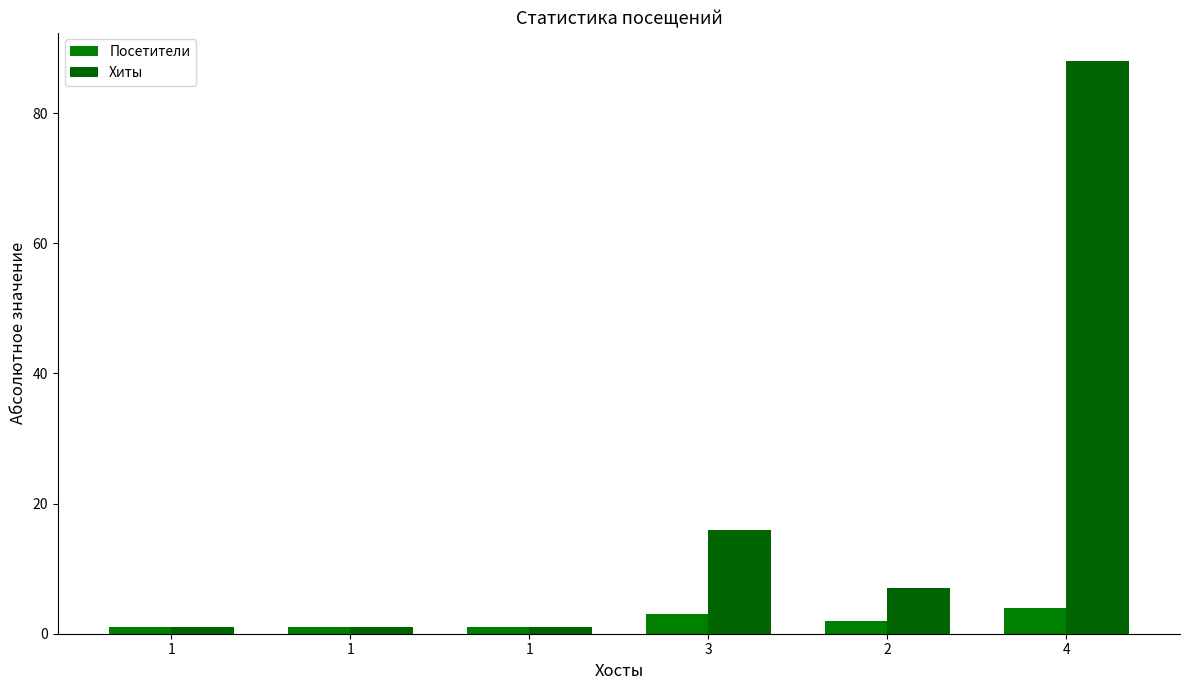

Are the bars grouped side by side (vs. stacked)?

Yes